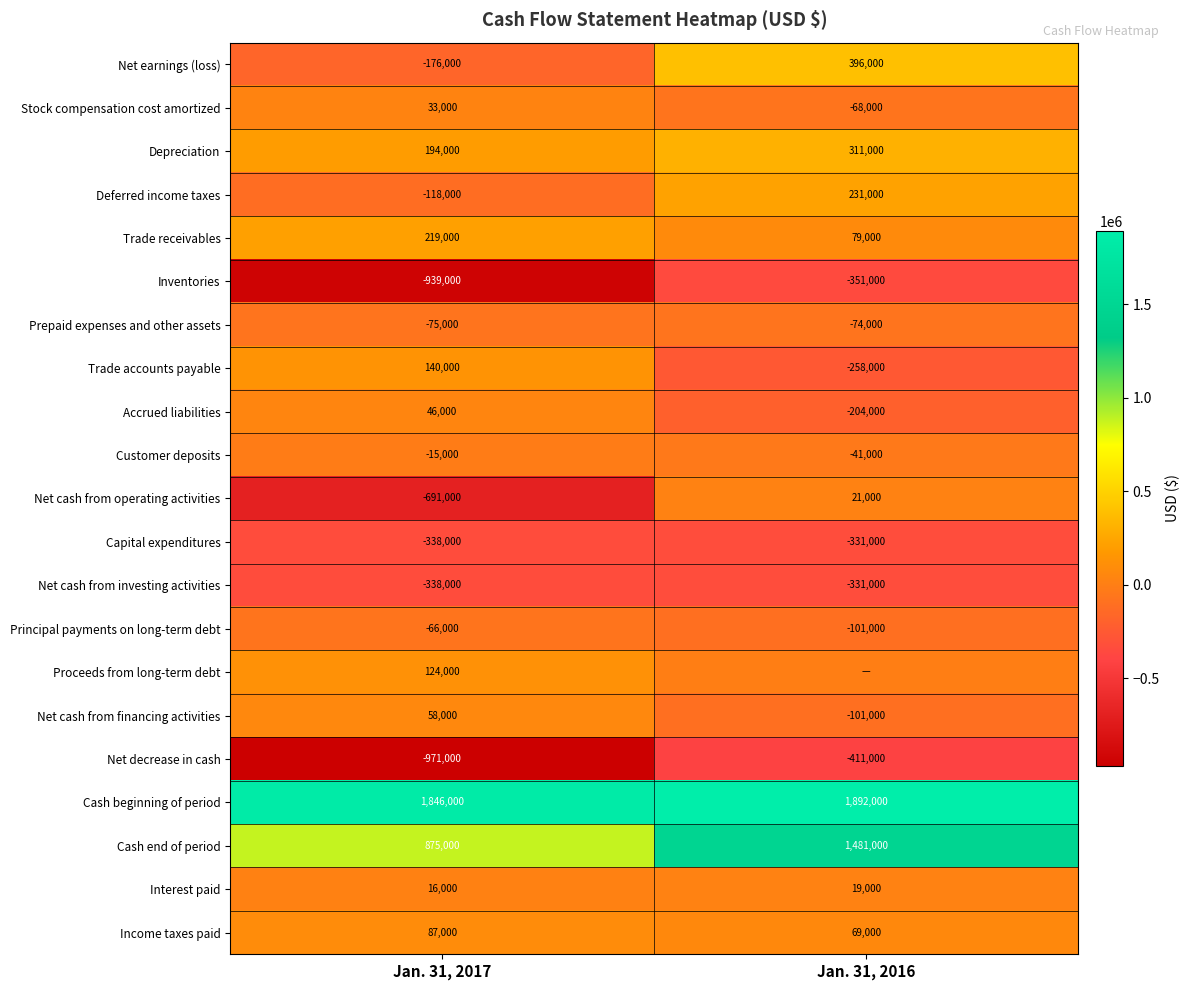

Count the Principal payments on long-term debt values in the range -101000 to -66000.

2